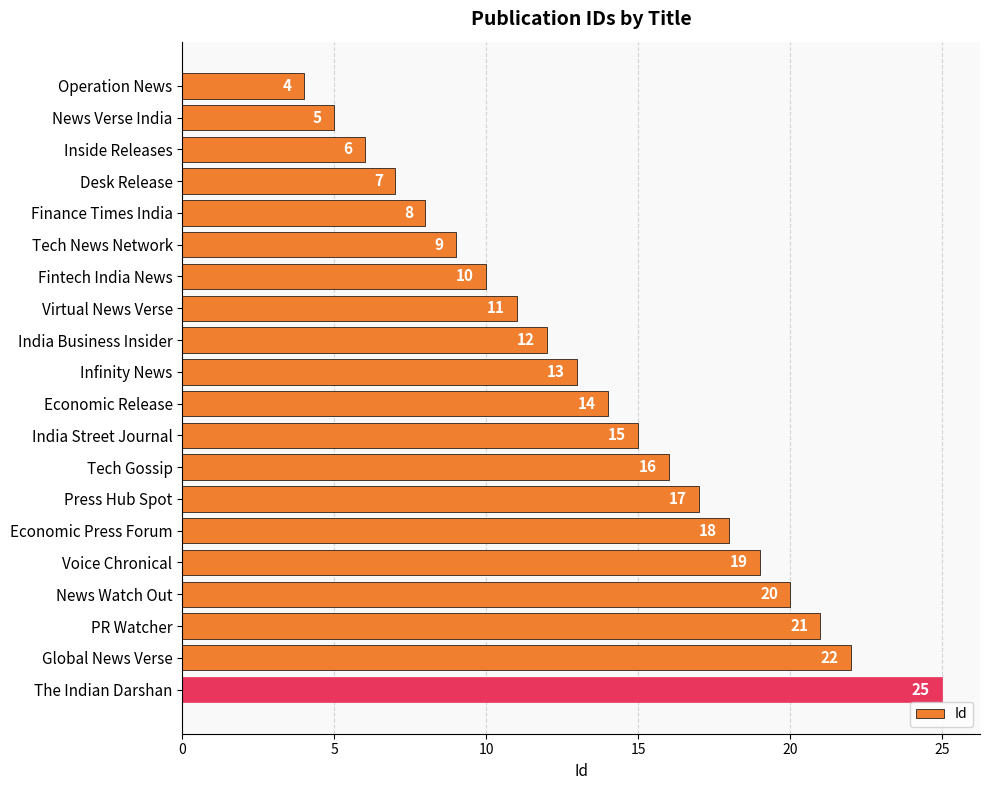

Where is the data nearest to the value 14?

Economic Release